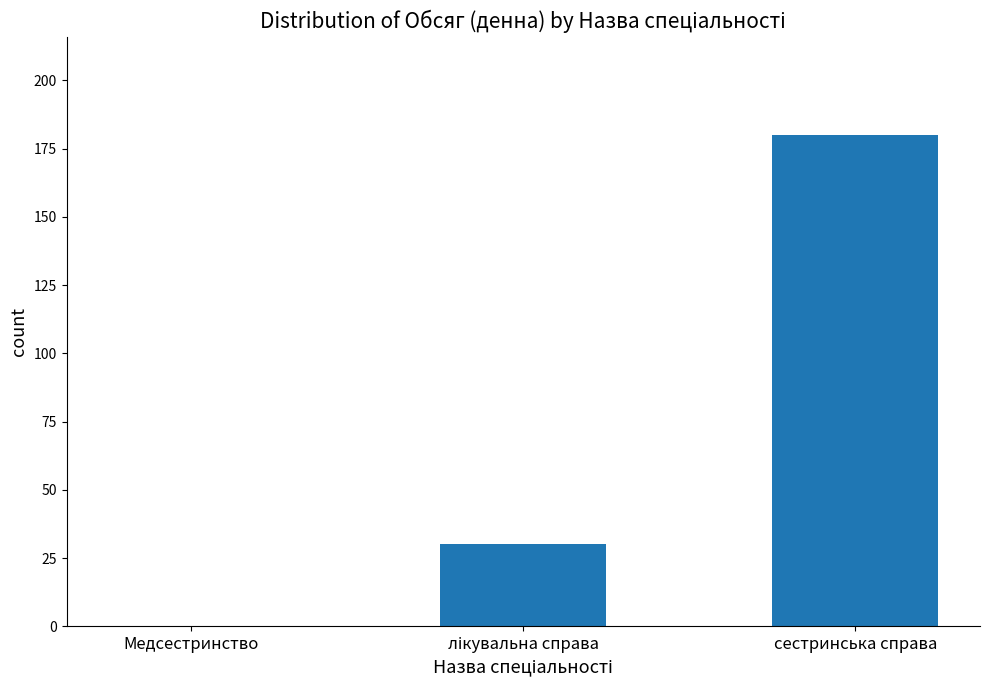

Does the chart contain stacked bars?

No